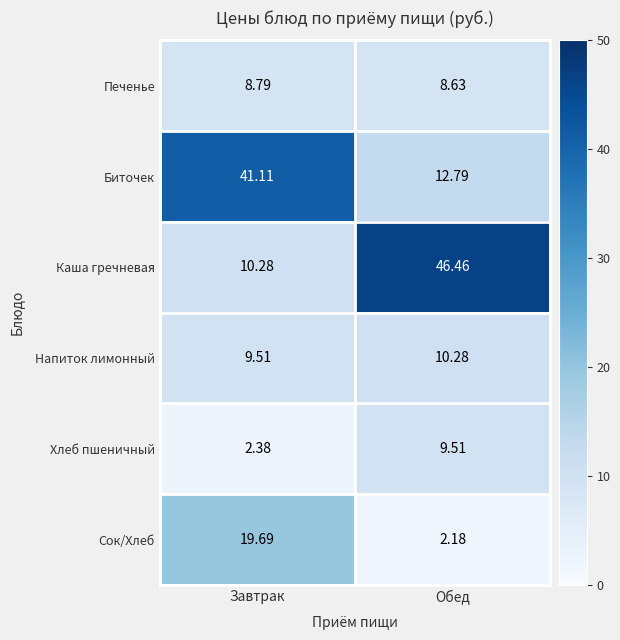

Where is Хлеб пшеничный nearest to the value 5?

Завтрак